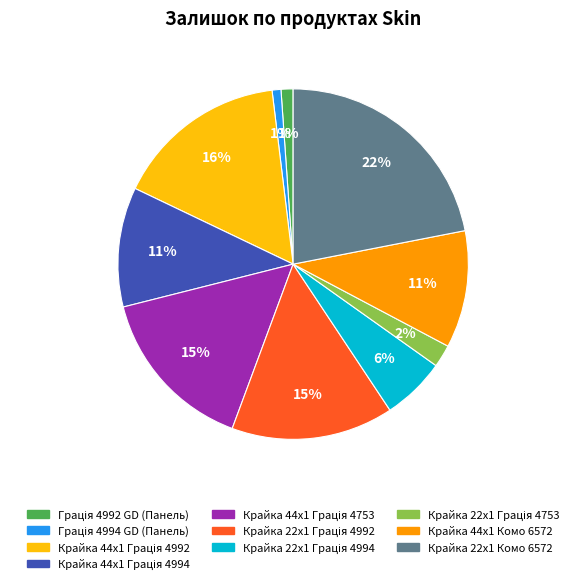

Does any single category account for the majority?

No